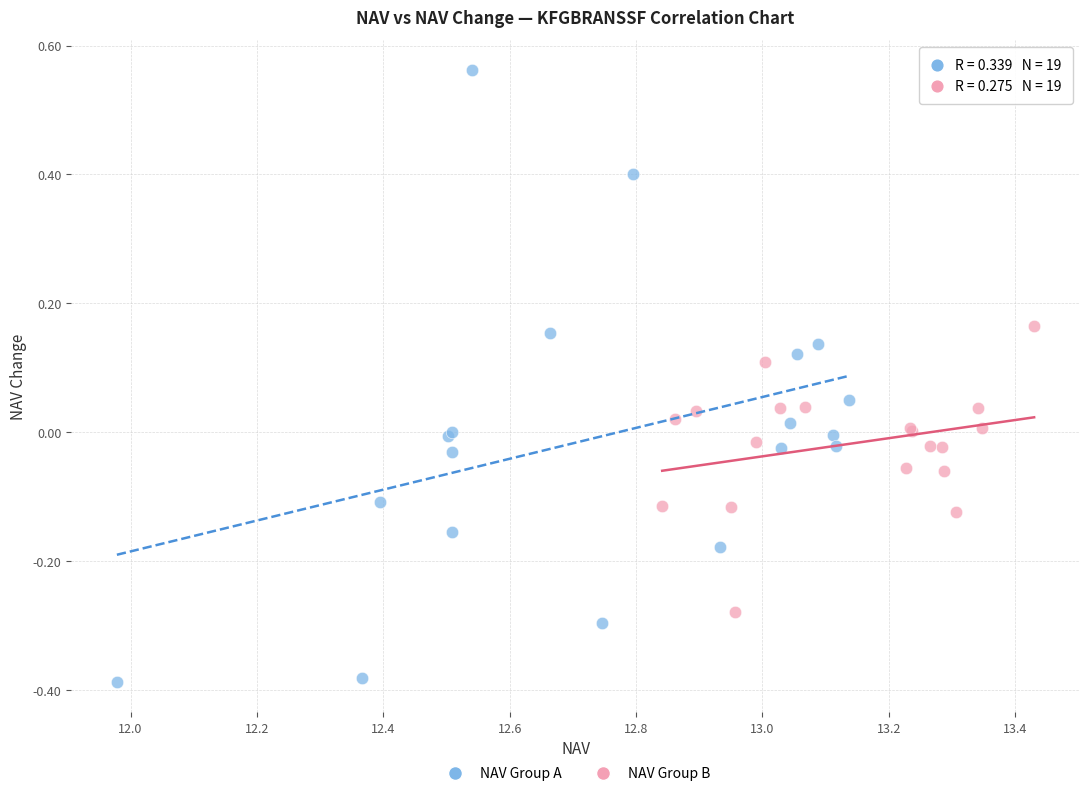

Which series reaches the maximum Y coordinate?

NAV Group A